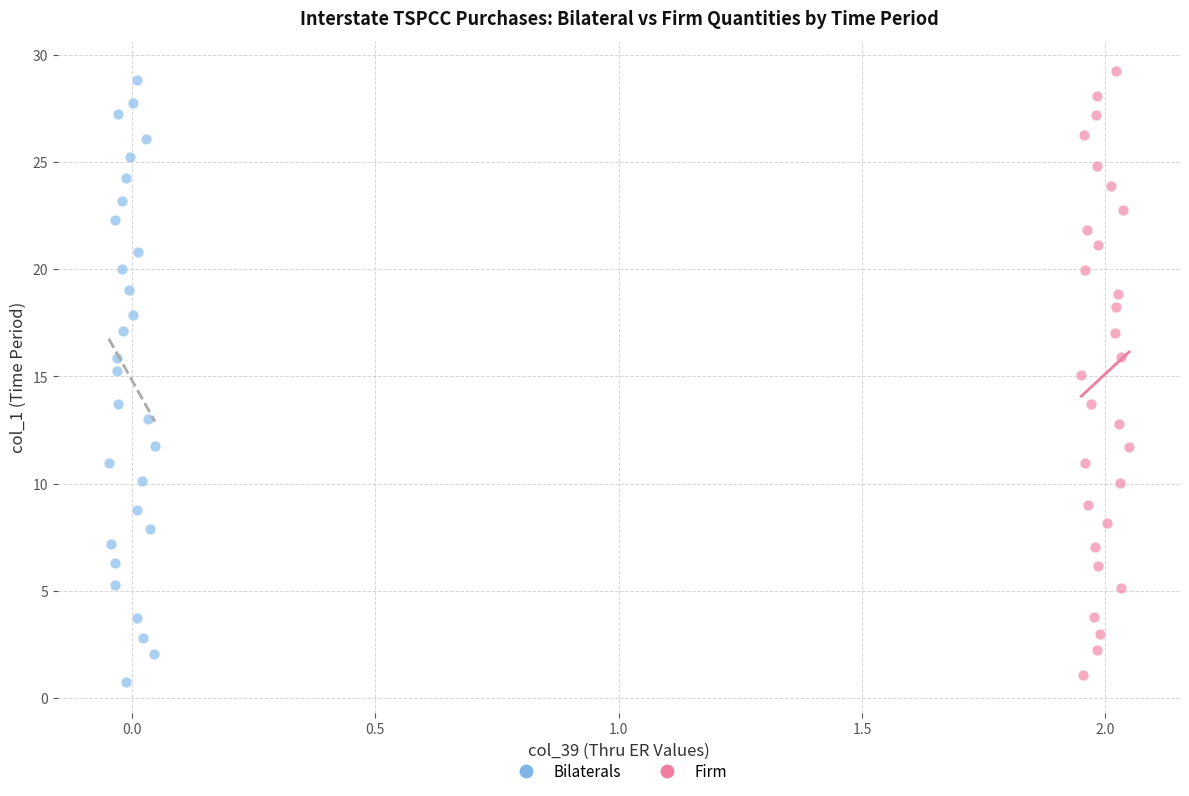

What are all the series names shown in the legend?

Bilaterals, Firm